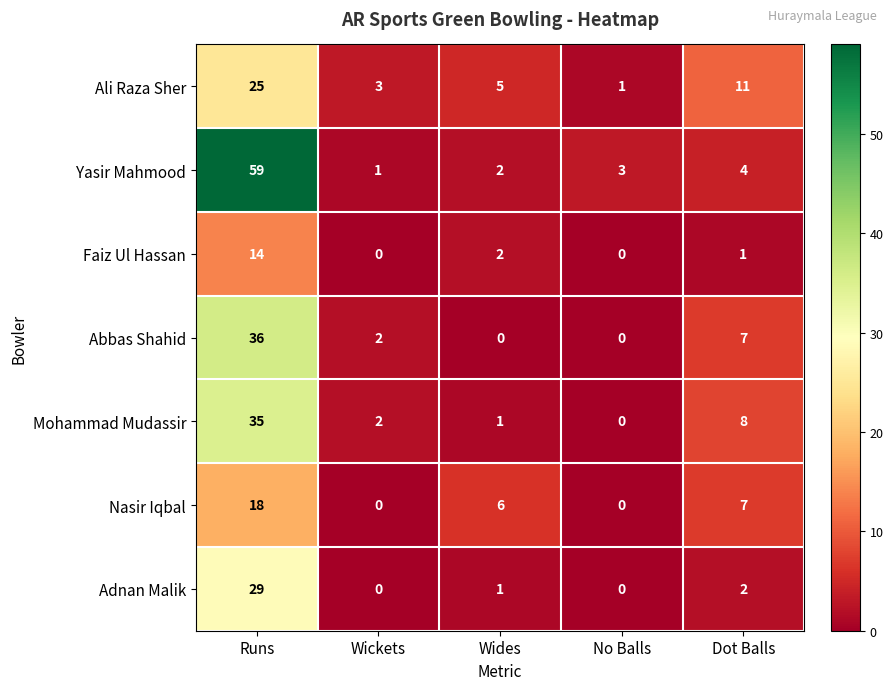

What is the difference between the highest and lowest values at Runs?

45